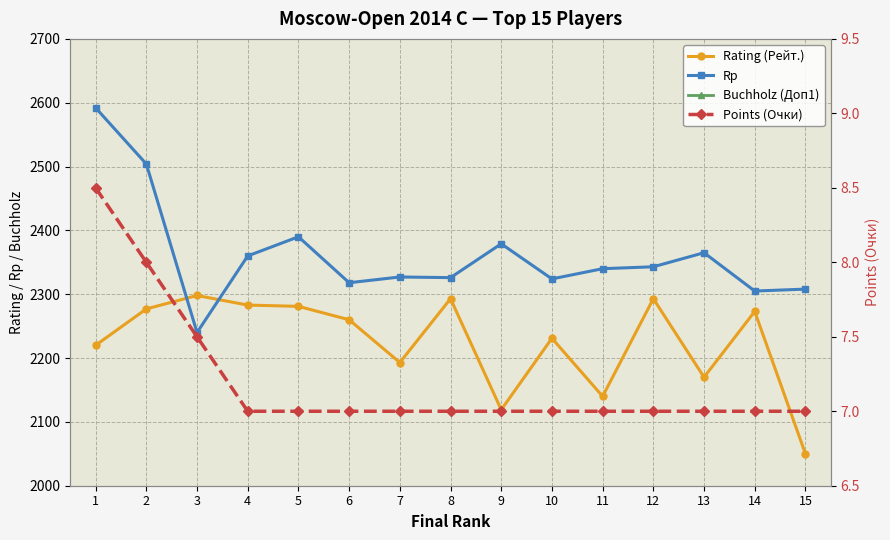

Which has a higher value, 10 or 12?

12